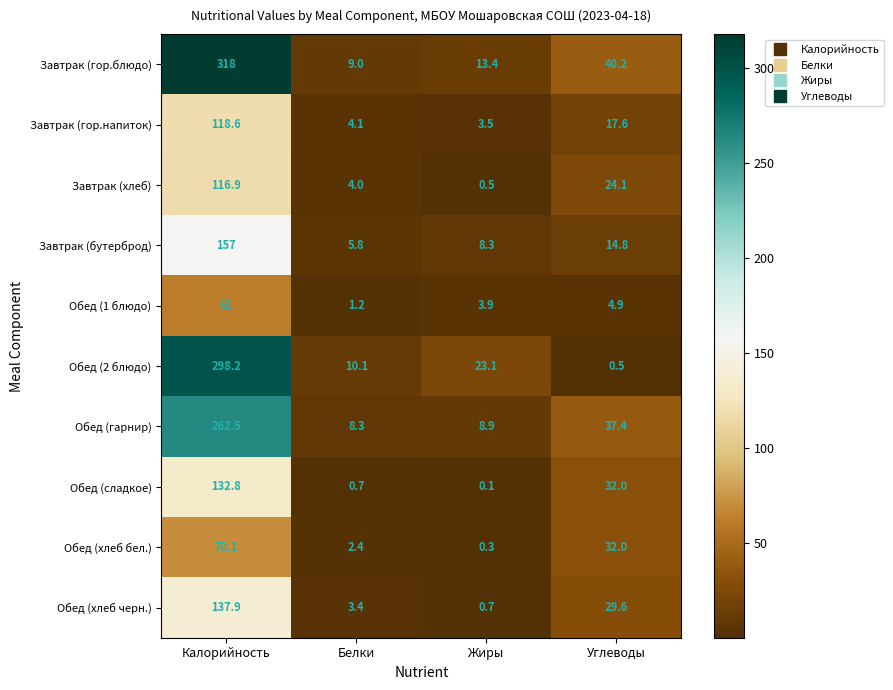

What is the minimum value shown in the chart?

0.1